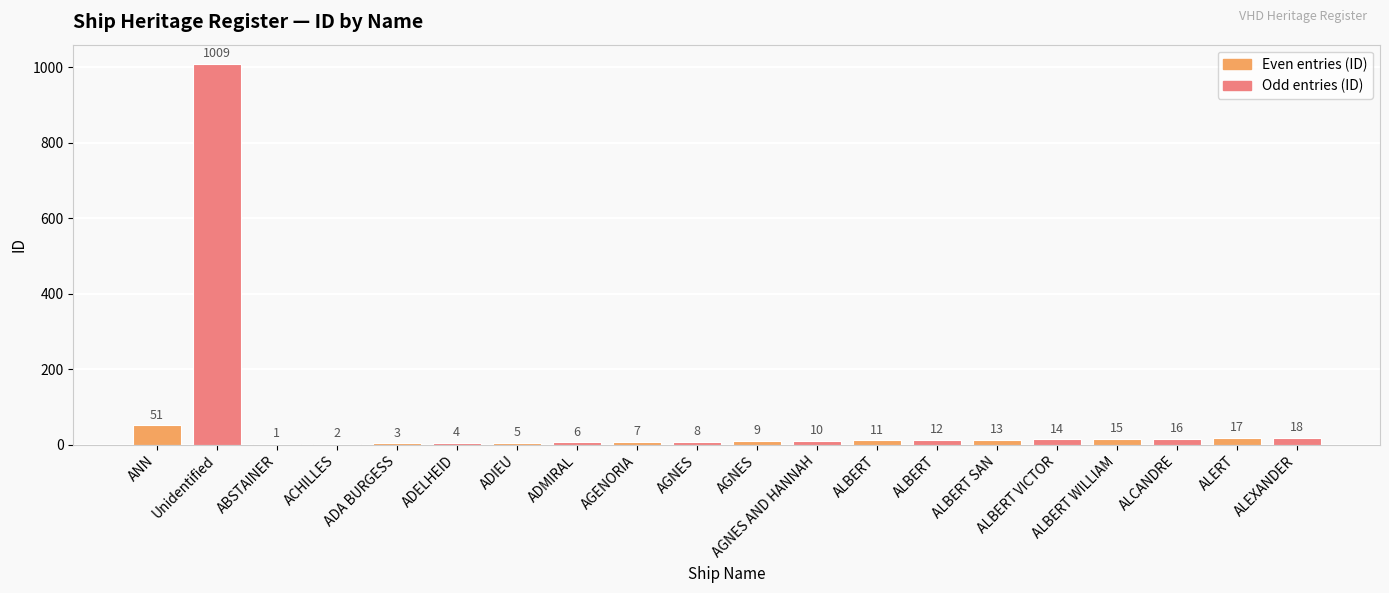

What is the difference between the second highest and second lowest values?

49